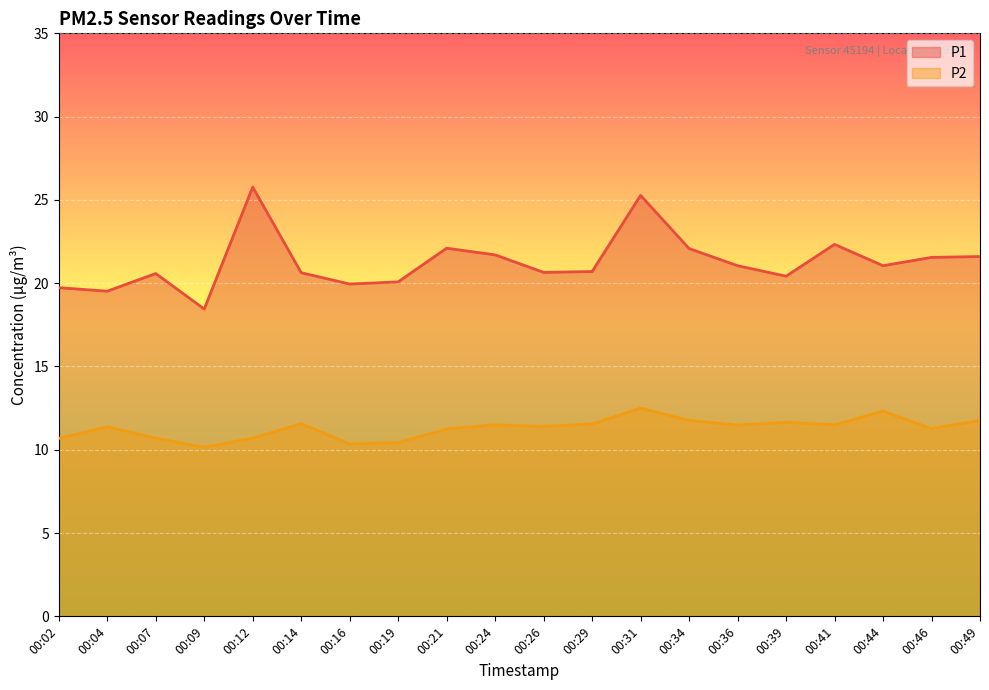

What is the value of the P2 point at the 19th from the left?

11.3